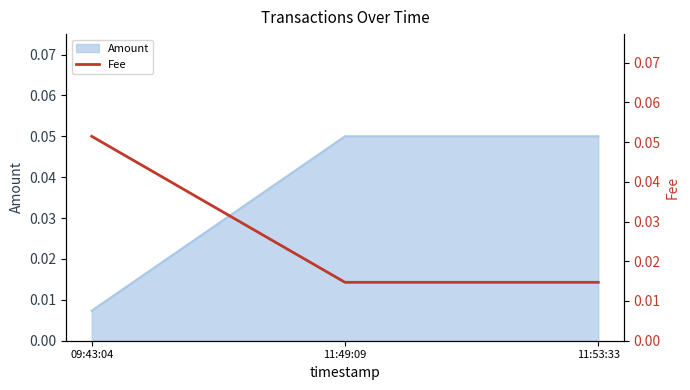

Reading left to right, what are all the values shown in this chart?

0.1	0.0	0.0